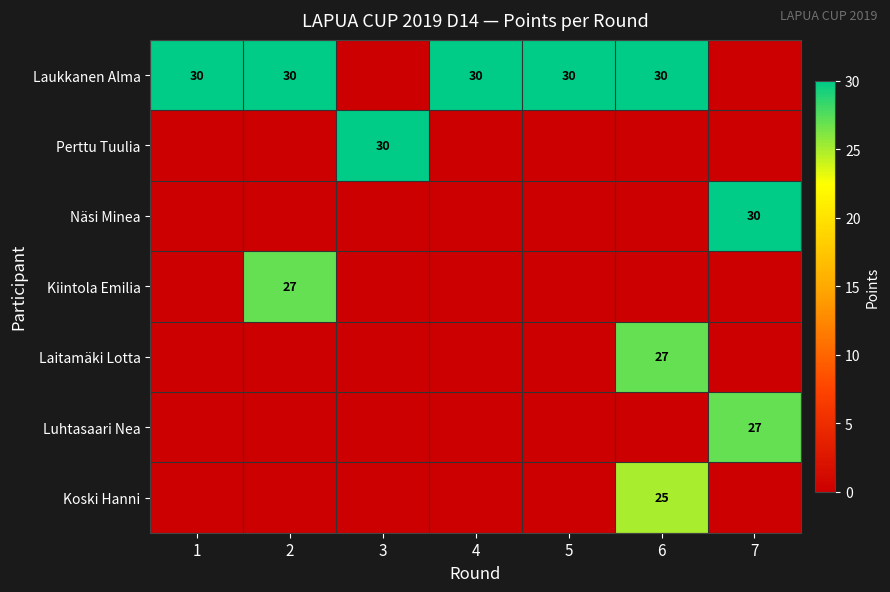

At how many categories does at least one series exceed 28?

7